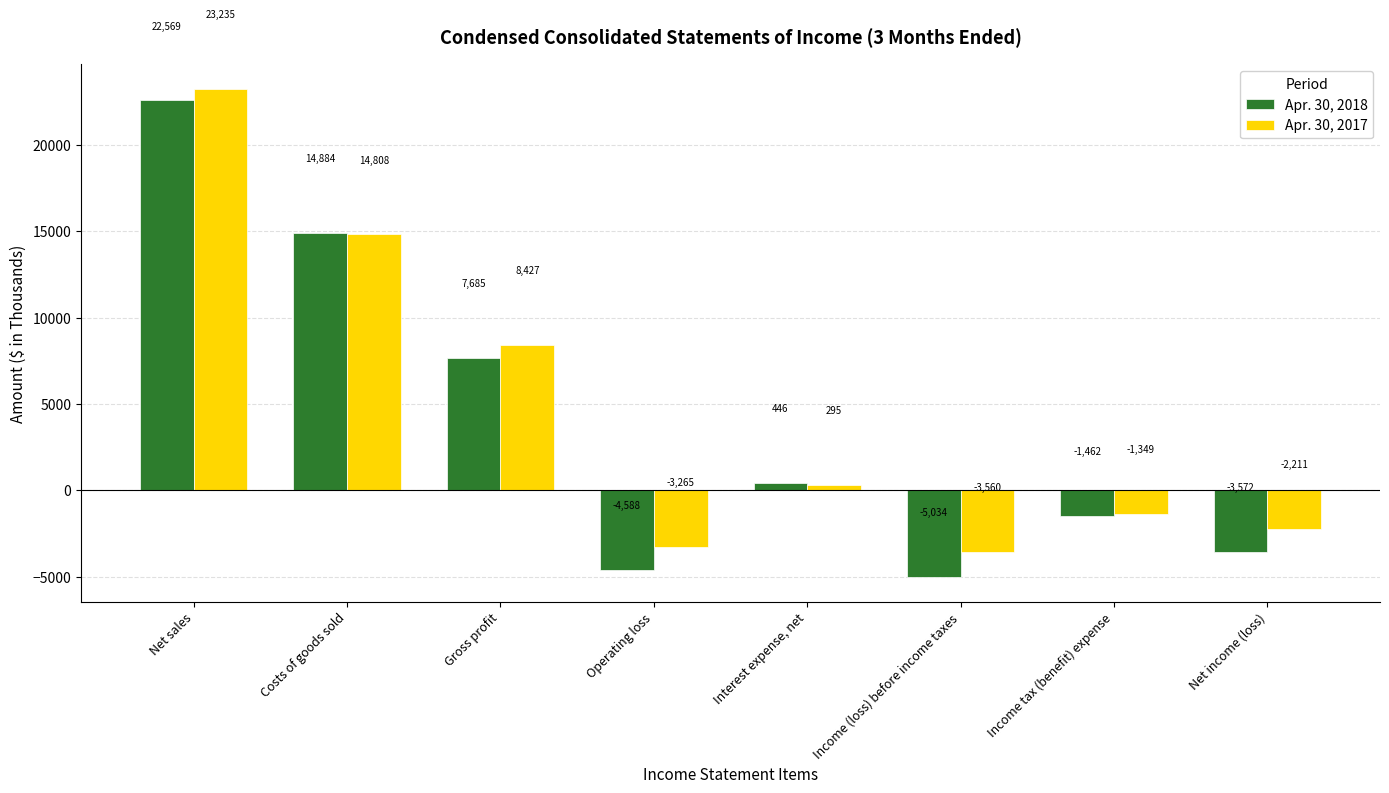

What is the difference between the maximum and minimum values in the Apr. 30, 2018 series?

27603